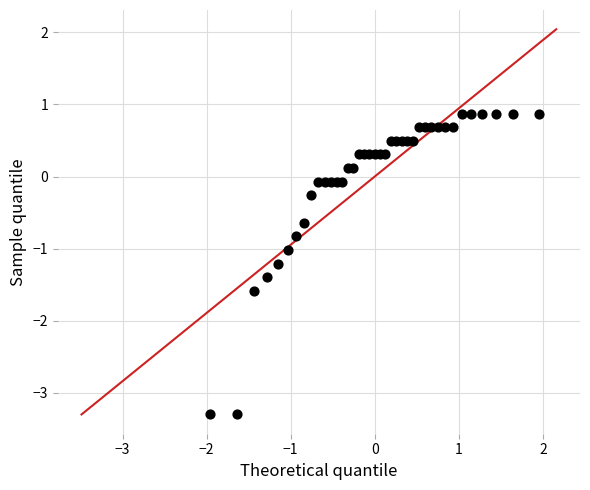

What is the range of Y values (max minus min)?

4.2